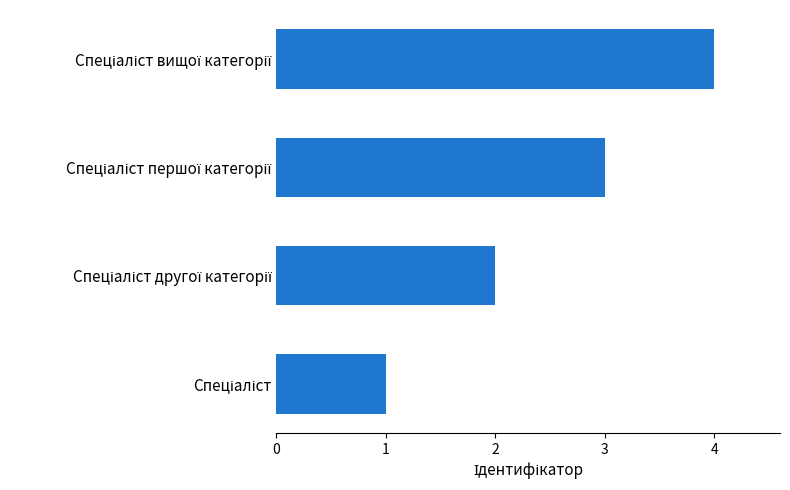

What is the minimum value shown in the chart?

1